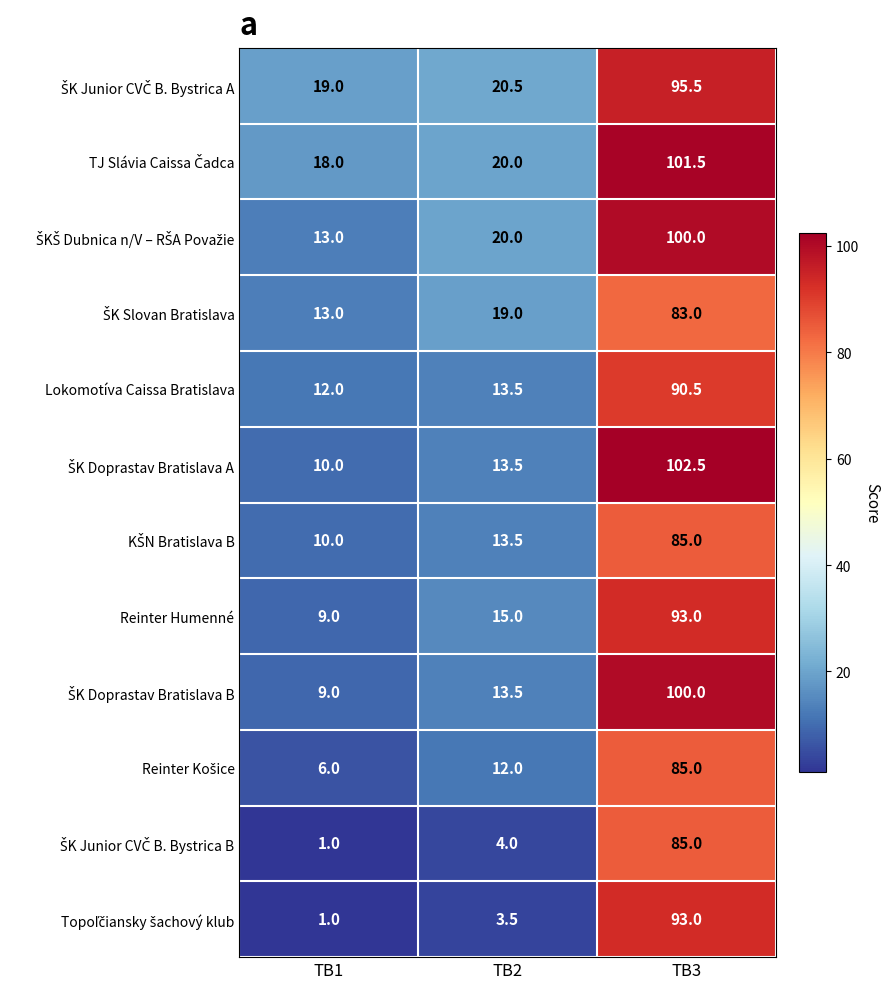

At which category is the sum across all series the highest?

TB3